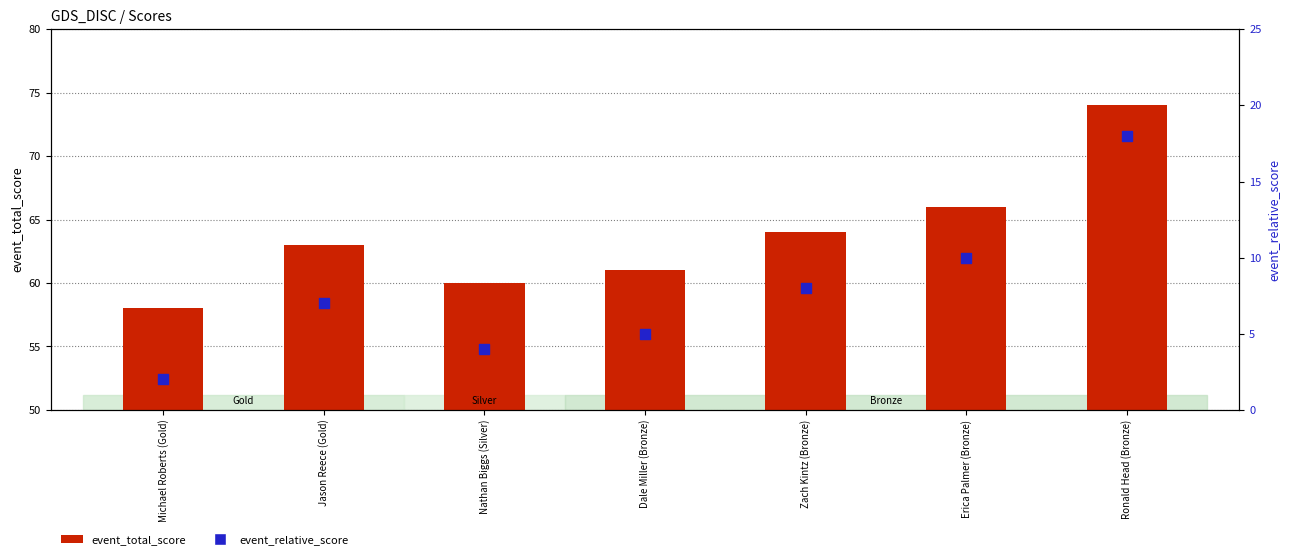

What are all the series names shown in the legend?

event_total_score, event_relative_score